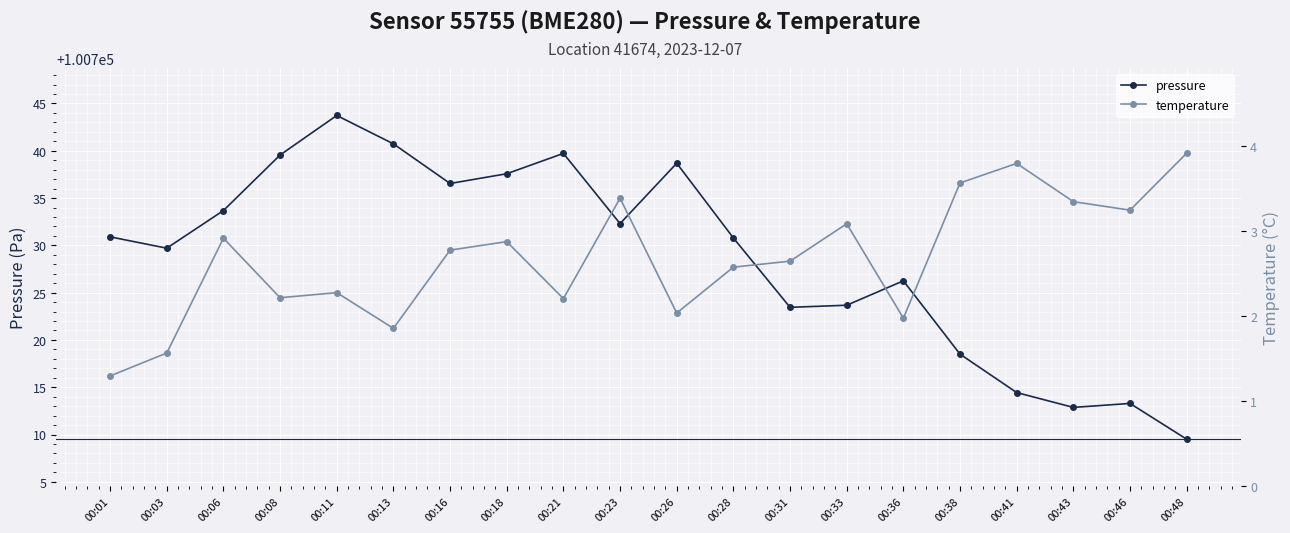

What is the difference between the pressure values at 00:16 and 00:48?

27.0